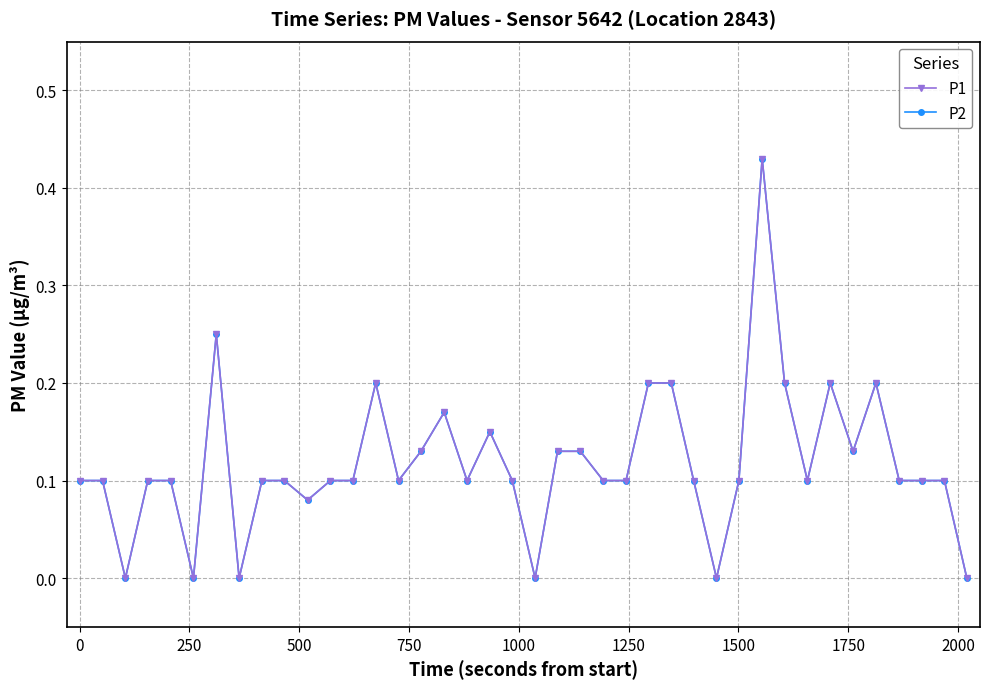

What is the difference between the maximum and second lowest values in the P1 series?

0.4